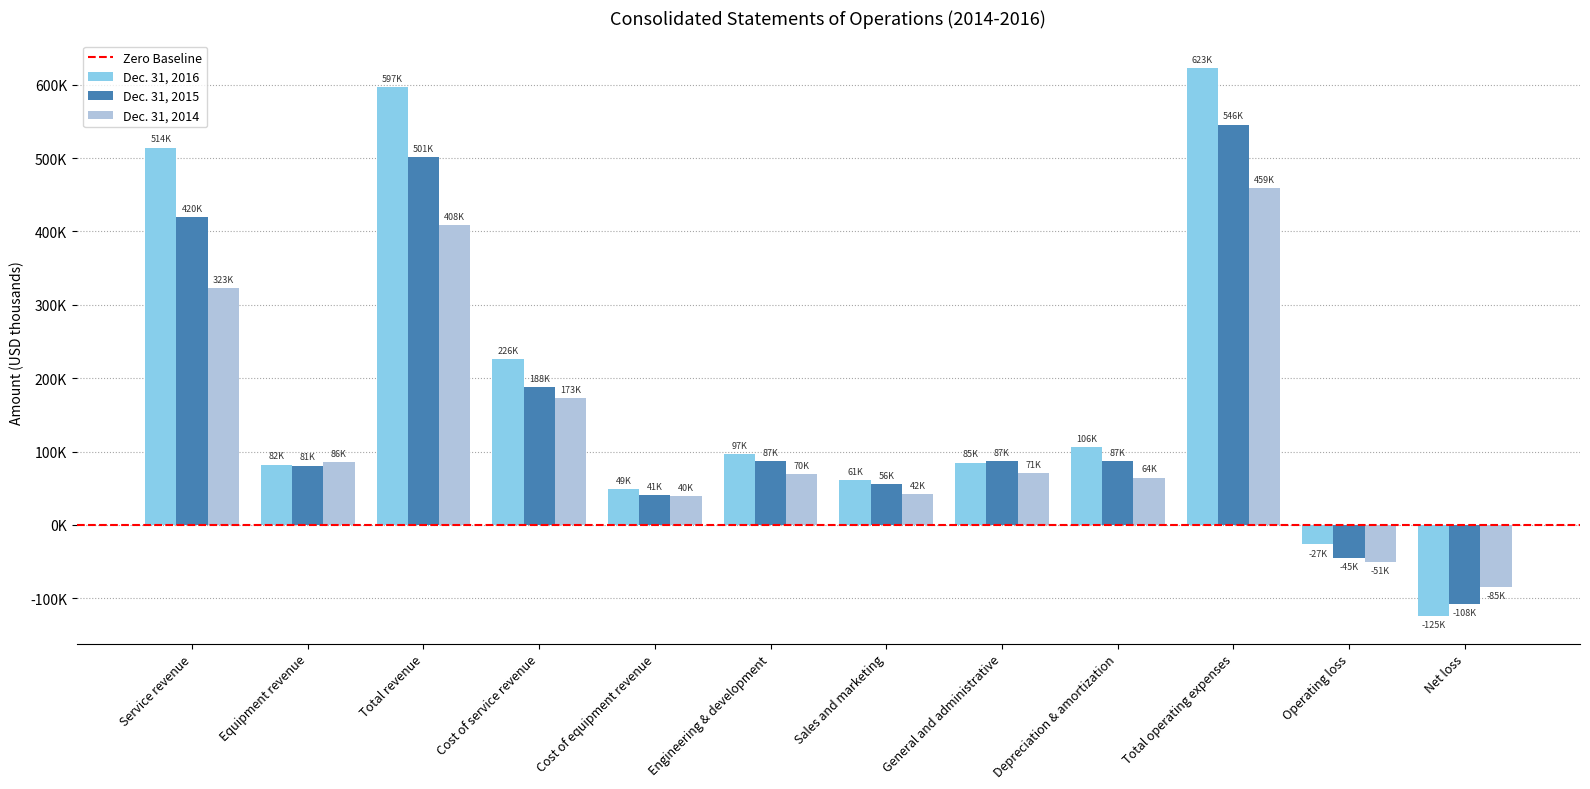

The value of Dec. 31, 2014 at Engineering & development is 91178. True or false?

False